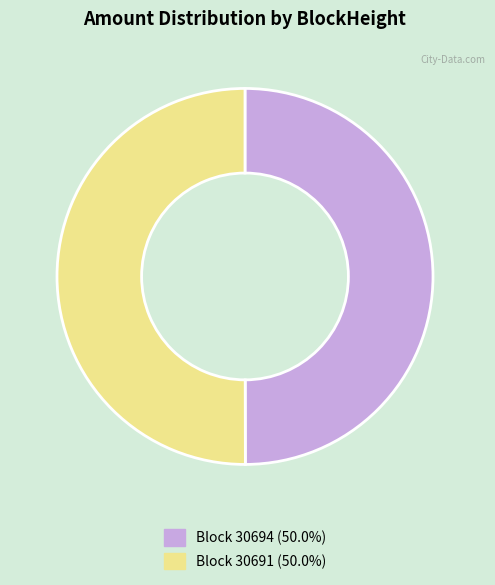

How many slices are in this pie chart?

2